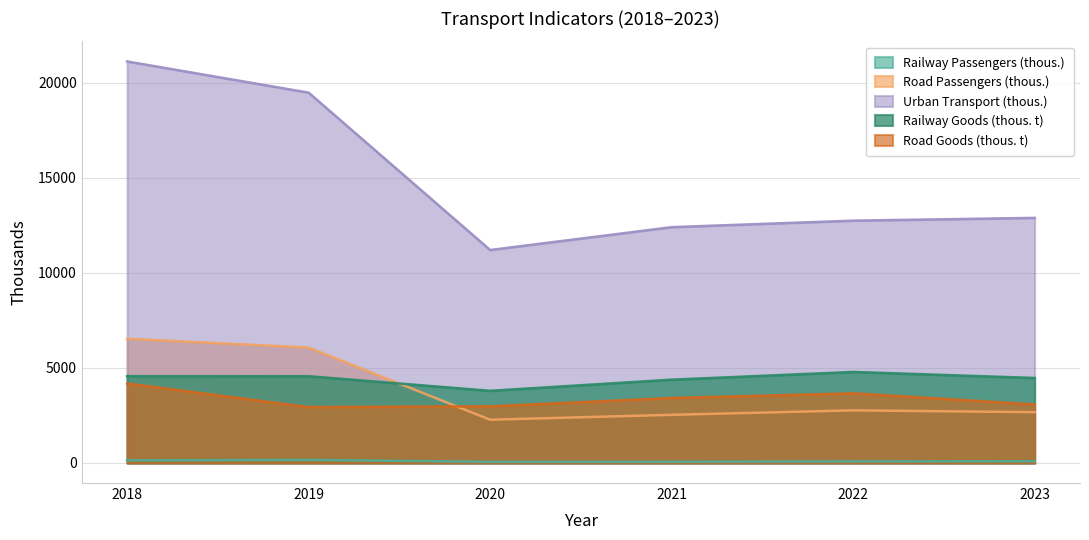

True or false: Railway Goods (thous. t) and Urban Transport (thous.) intersect in this chart.

False